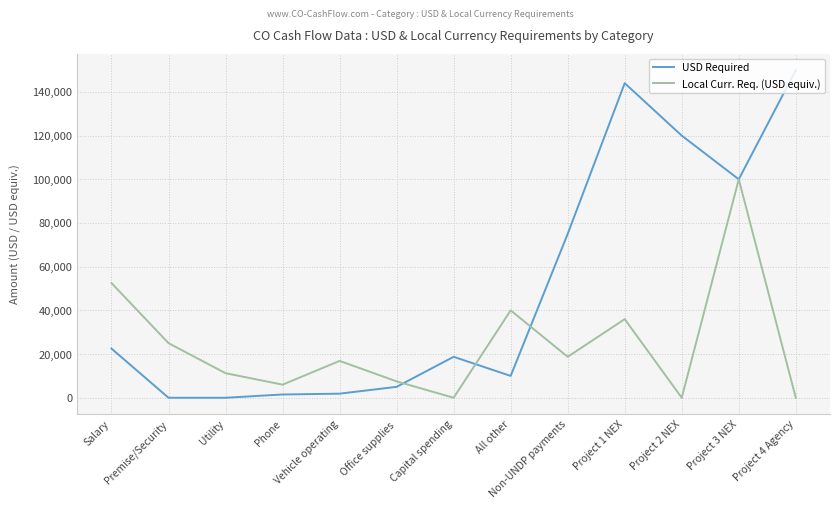

Count the number of categories in the chart.

13